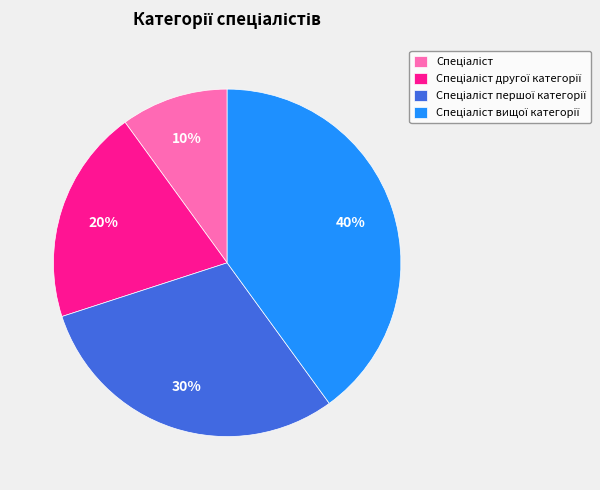

To the nearest percent, what is the difference between the largest and smallest slice percentages?

30%